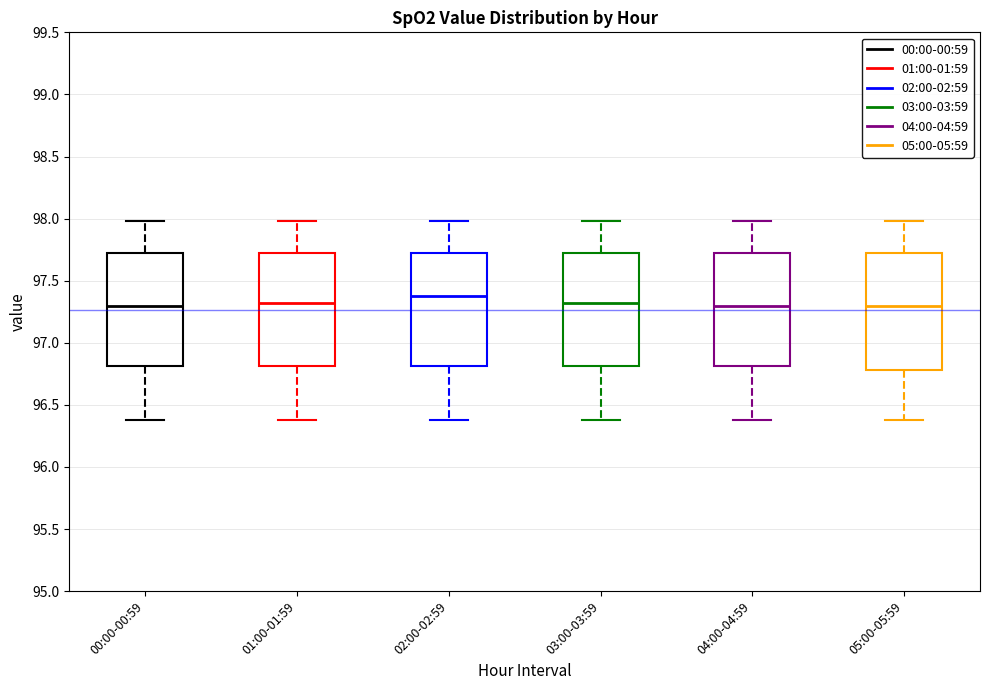

Which box has the highest median line?

02:00-02:59